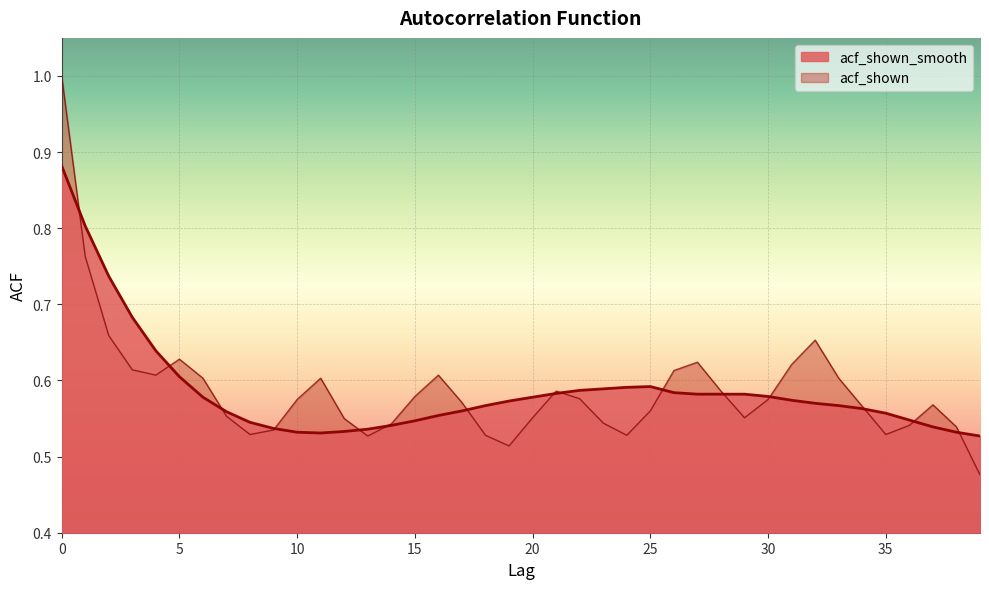

In acf_shown_smooth, how many points are lower than both neighbors (excluding endpoints)?

1